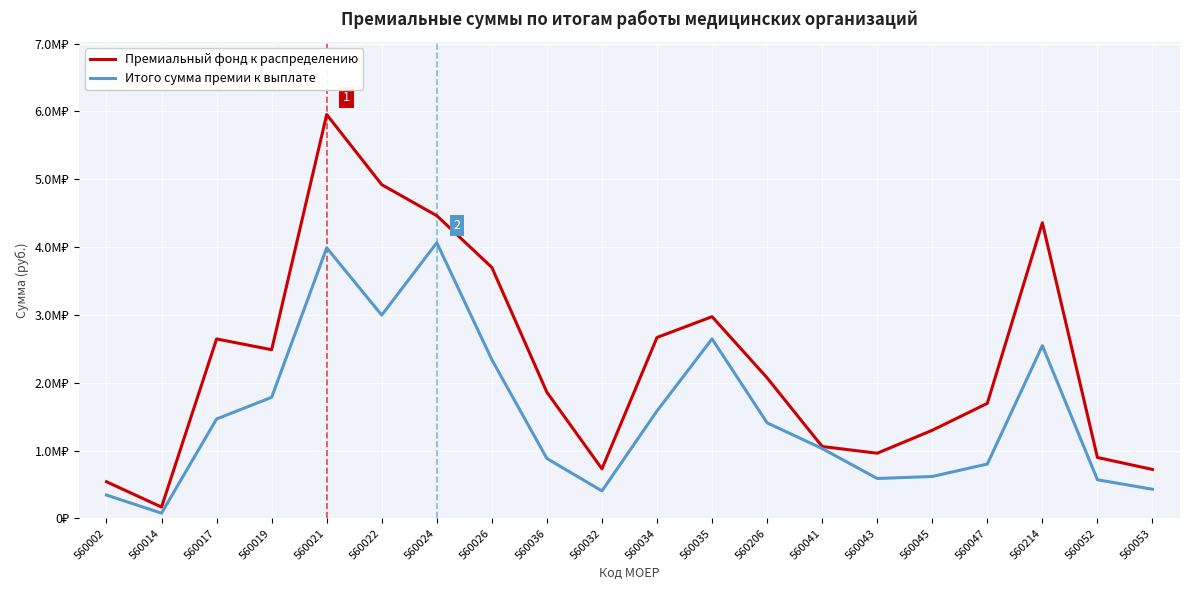

Is this an area chart (filled region under the line)?

No